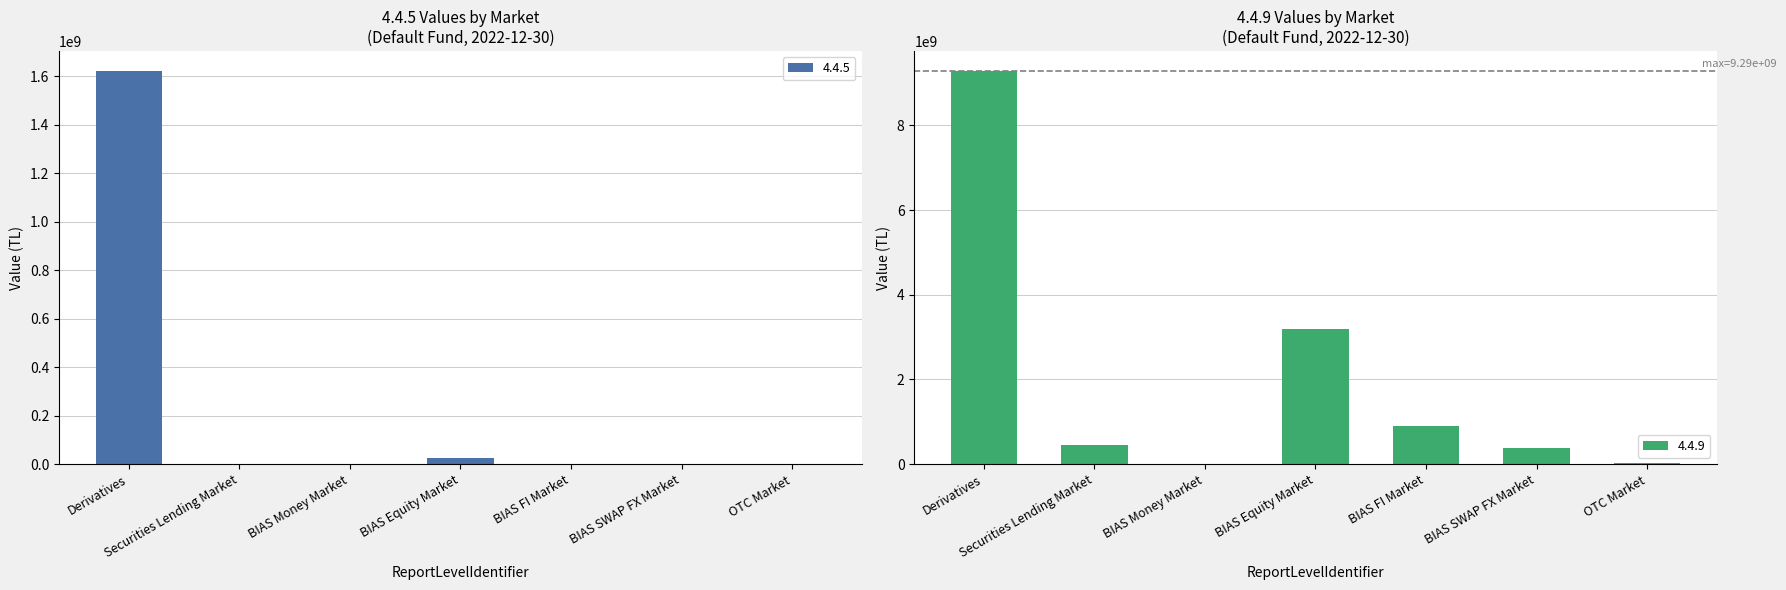

How many distinct data groups are displayed?

2